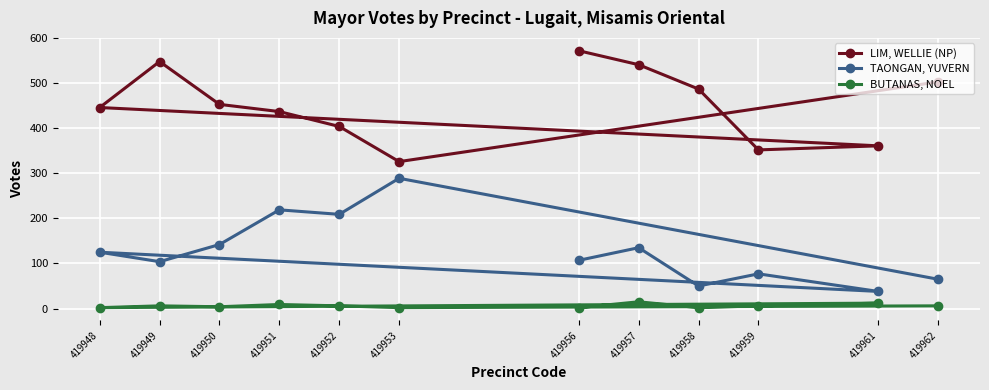

Which category has the lowest value in the LIM, WELLIE (NP) series?

419953